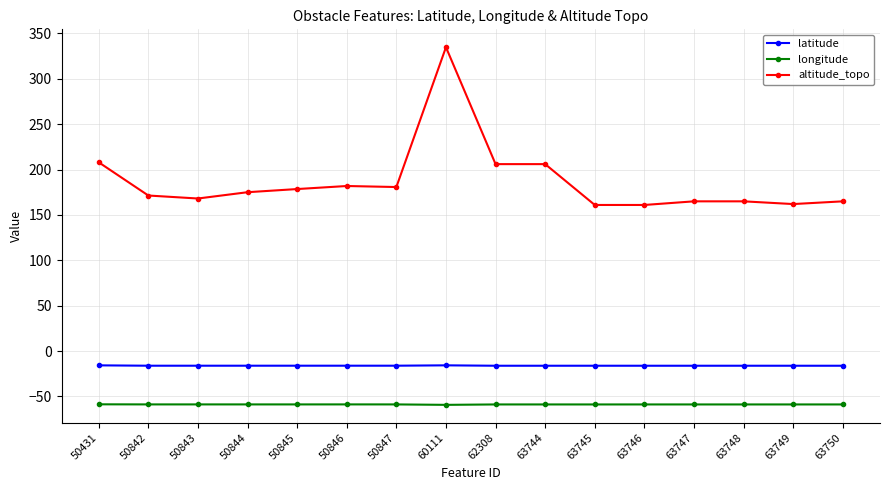

Which label corresponds to the largest value in the chart?

60111